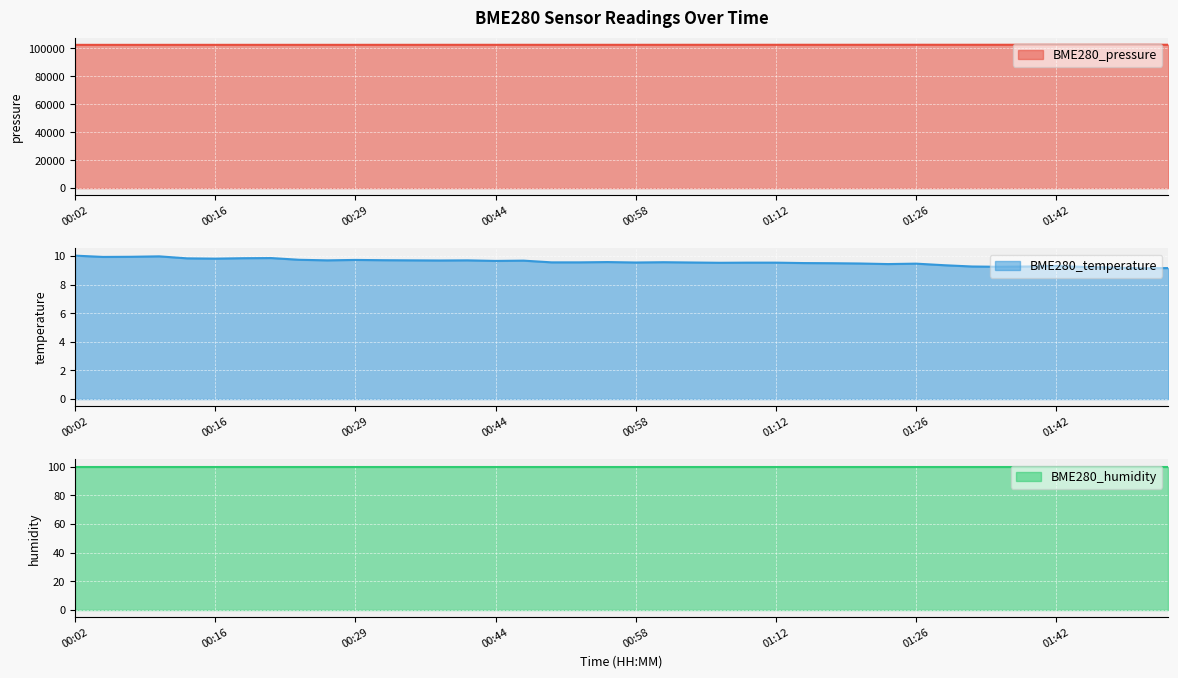

What is the average value of the BME280_pressure series?

102529.3